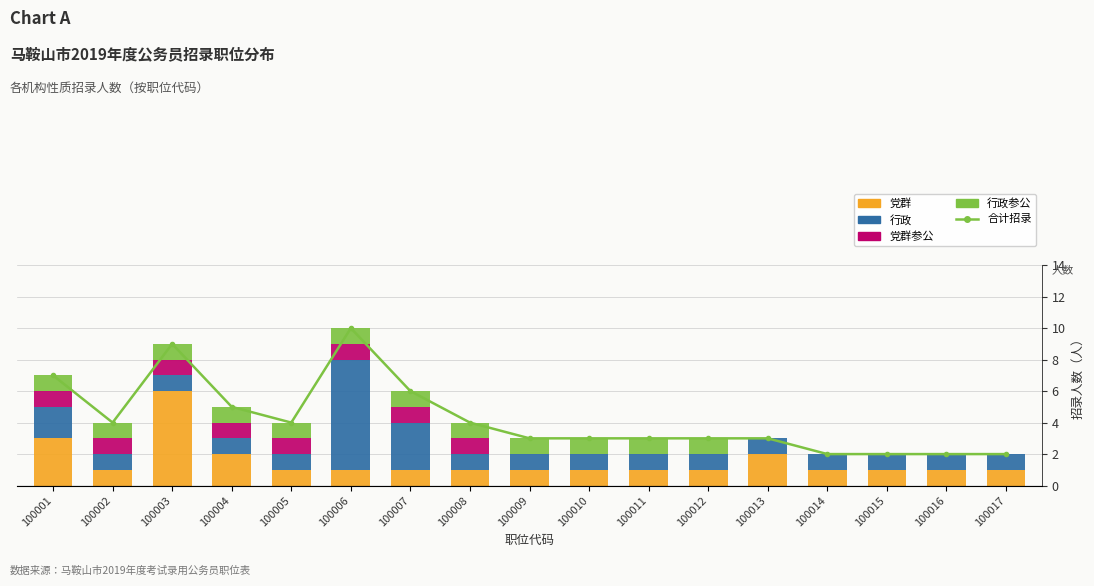

Rank the series at 100004 from highest to lowest value.

合计招录, 党群, 行政, 党群参公, 行政参公